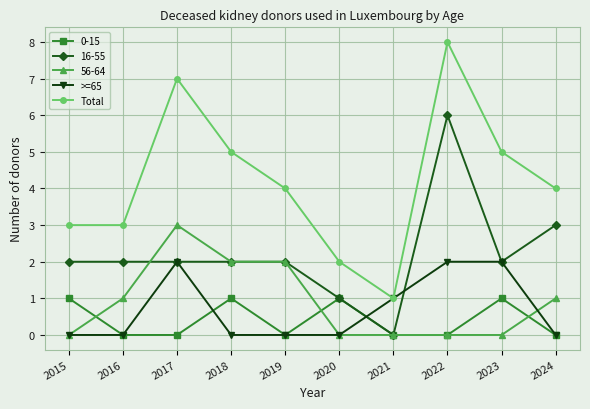

How many series are shown in this chart?

5